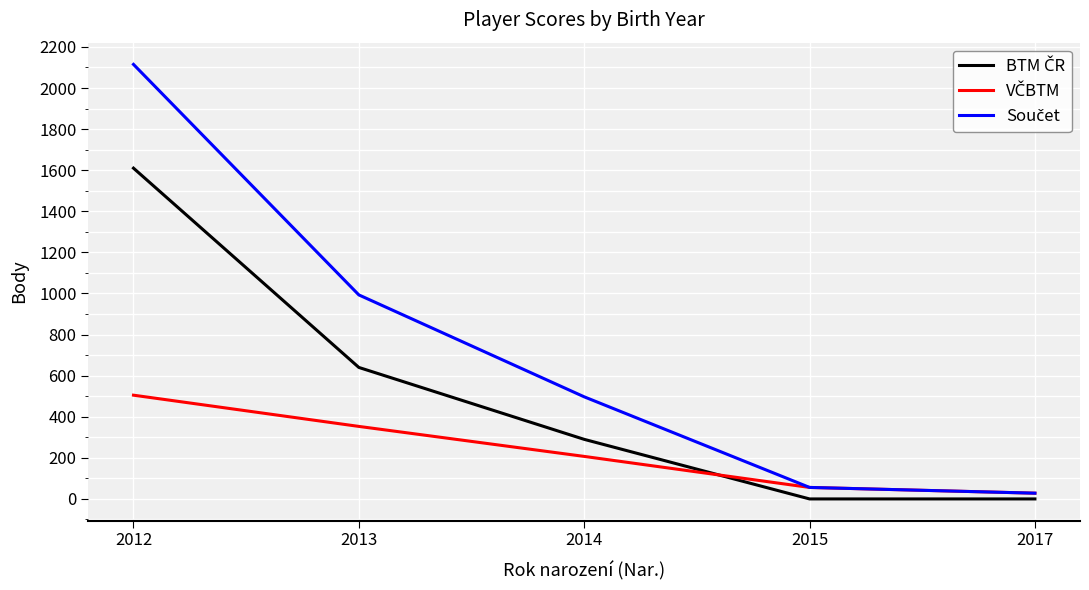

What is the maximum value shown in the chart?

2115